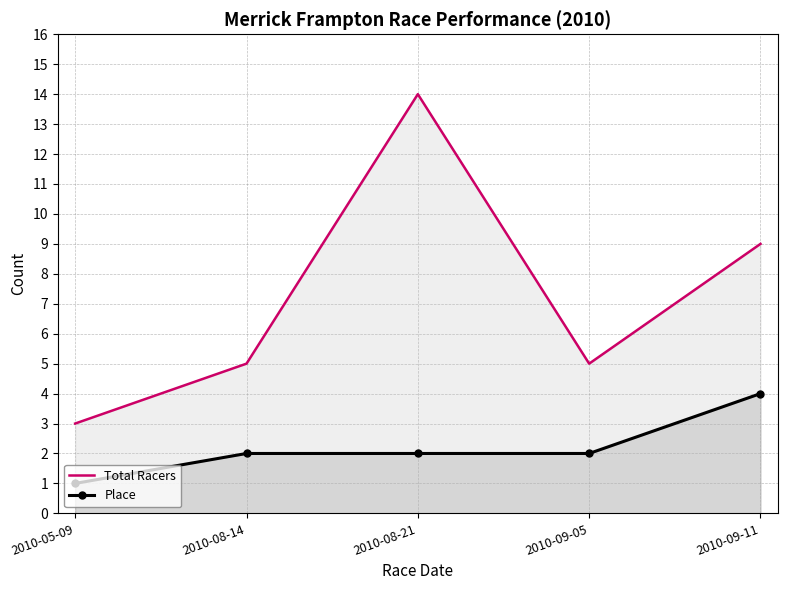

Which series has the largest range (max minus min)?

Total Racers